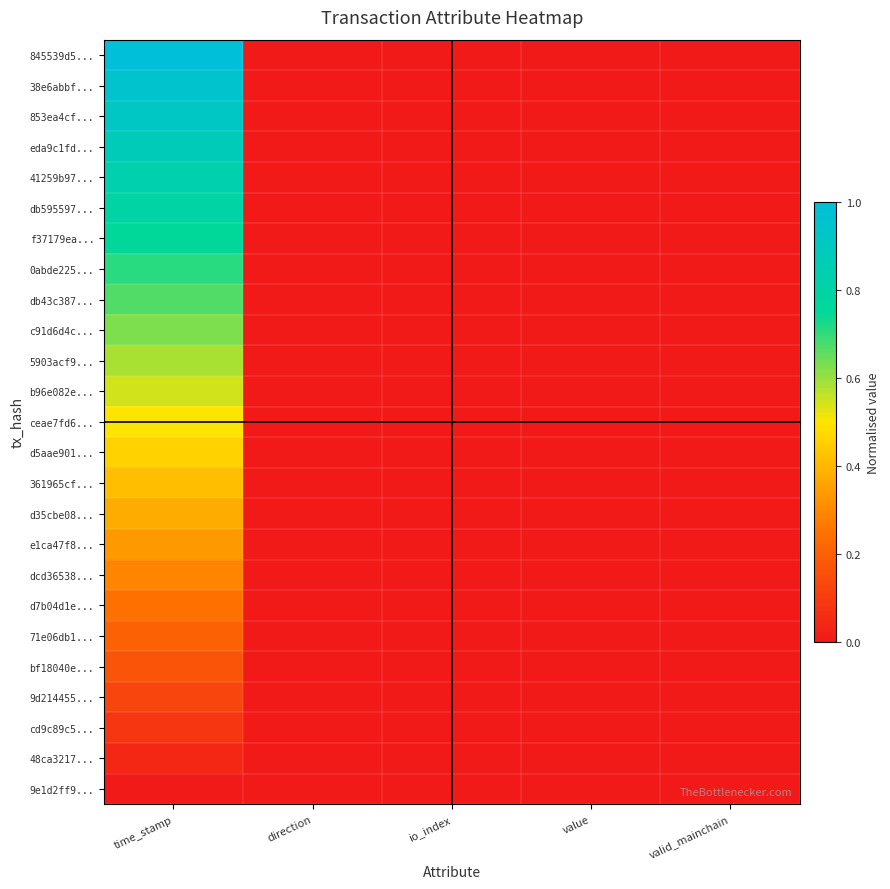

Reading left to right, what are all the values shown in this chart?

845539d5...: time_stamp=1.0	direction=0.0	io_index=0.0	value=0.0	valid_mainchain=0.0
38e6abbf...: time_stamp=1.0	direction=0.0	io_index=0.0	value=0.0	valid_mainchain=0.0
853ea4cf...: time_stamp=0.9	direction=0.0	io_index=0.0	value=0.0	valid_mainchain=0.0
eda9c1fd...: time_stamp=0.9	direction=0.0	io_index=0.0	value=0.0	valid_mainchain=0.0
41259b97...: time_stamp=0.8	direction=0.0	io_index=0.0	value=0.0	valid_mainchain=0.0
db595597...: time_stamp=0.8	direction=0.0	io_index=0.0	value=0.0	valid_mainchain=0.0
f37179ea...: time_stamp=0.8	direction=0.0	io_index=0.0	value=0.0	valid_mainchain=0.0
0abde225...: time_stamp=0.7	direction=0.0	io_index=0.0	value=0.0	valid_mainchain=0.0
db43c387...: time_stamp=0.7	direction=0.0	io_index=0.0	value=0.0	valid_mainchain=0.0
c91d6d4c...: time_stamp=0.6	direction=0.0	io_index=0.0	value=0.0	valid_mainchain=0.0
5903acf9...: time_stamp=0.6	direction=0.0	io_index=0.0	value=0.0	valid_mainchain=0.0
b96e082e...: time_stamp=0.5	direction=0.0	io_index=0.0	value=0.0	valid_mainchain=0.0
ceae7fd6...: time_stamp=0.5	direction=0.0	io_index=0.0	value=0.0	valid_mainchain=0.0
d5aae901...: time_stamp=0.5	direction=0.0	io_index=0.0	value=0.0	valid_mainchain=0.0
361965cf...: time_stamp=0.4	direction=0.0	io_index=0.0	value=0.0	valid_mainchain=0.0
d35cbe08...: time_stamp=0.4	direction=0.0	io_index=0.0	value=0.0	valid_mainchain=0.0
e1ca47f8...: time_stamp=0.3	direction=0.0	io_index=0.0	value=0.0	valid_mainchain=0.0
dcd36538...: time_stamp=0.3	direction=0.0	io_index=0.0	value=0.0	valid_mainchain=0.0
d7b04d1e...: time_stamp=0.2	direction=0.0	io_index=0.0	value=0.0	valid_mainchain=0.0
71e06db1...: time_stamp=0.2	direction=0.0	io_index=0.0	value=0.0	valid_mainchain=0.0
bf18040e...: time_stamp=0.2	direction=0.0	io_index=0.0	value=0.0	valid_mainchain=0.0
9d214455...: time_stamp=0.1	direction=0.0	io_index=0.0	value=0.0	valid_mainchain=0.0
cd9c89c5...: time_stamp=0.1	direction=0.0	io_index=0.0	value=0.0	valid_mainchain=0.0
48ca3217...: time_stamp=0.0	direction=0.0	io_index=0.0	value=0.0	valid_mainchain=0.0
9e1d2ff9...: time_stamp=0.0	direction=0.0	io_index=0.0	value=0.0	valid_mainchain=0.0